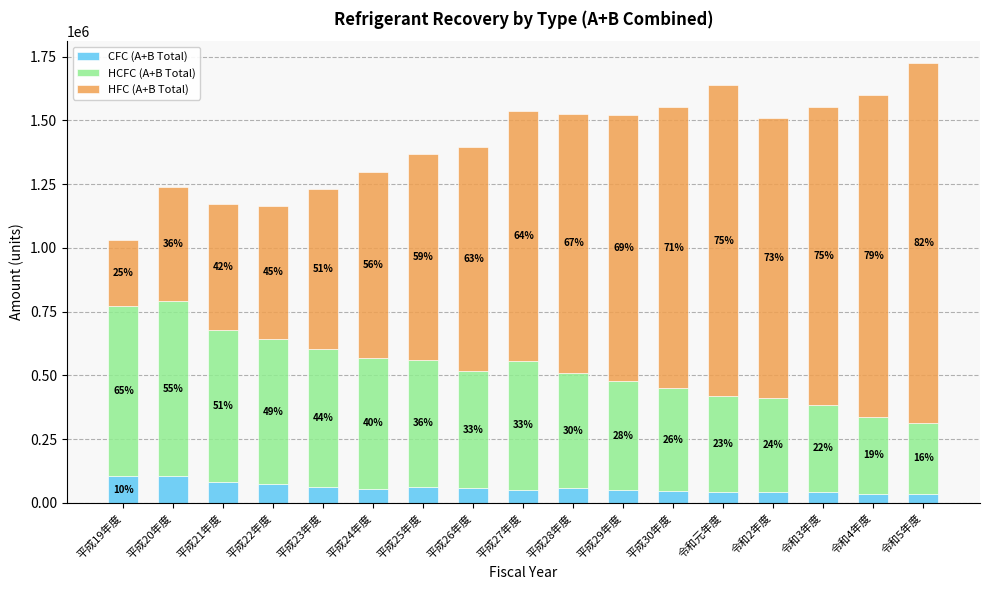

At how many categories does at least one series exceed 710388?

12